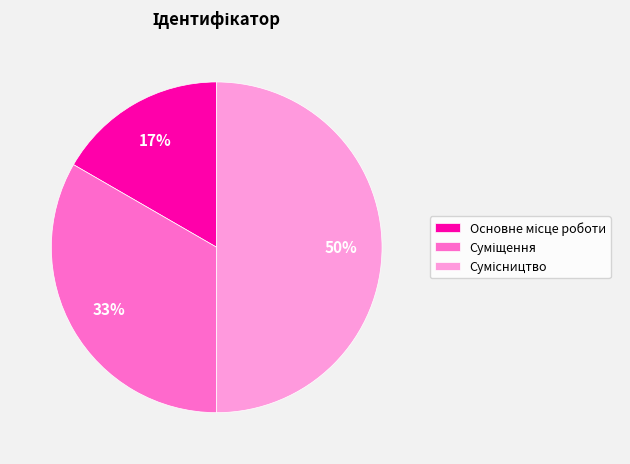

To the nearest percent, what is the difference between the largest and smallest slice percentages?

33%